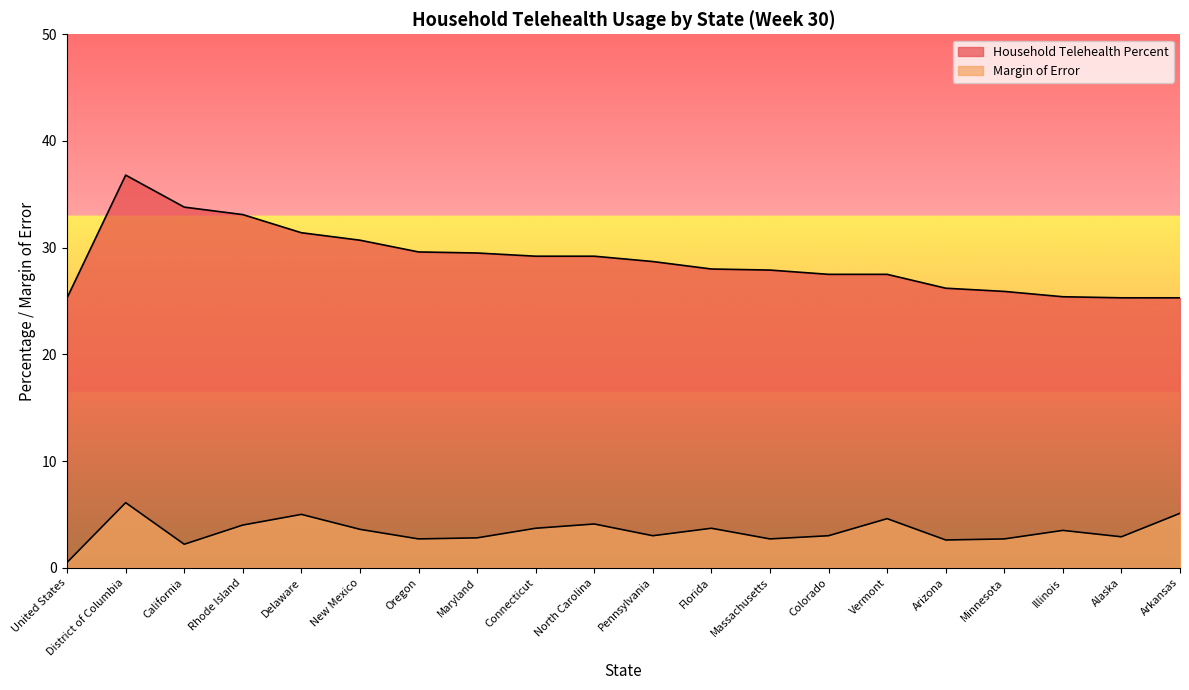

Where does the Margin of Error series first go above 3?

District of Columbia